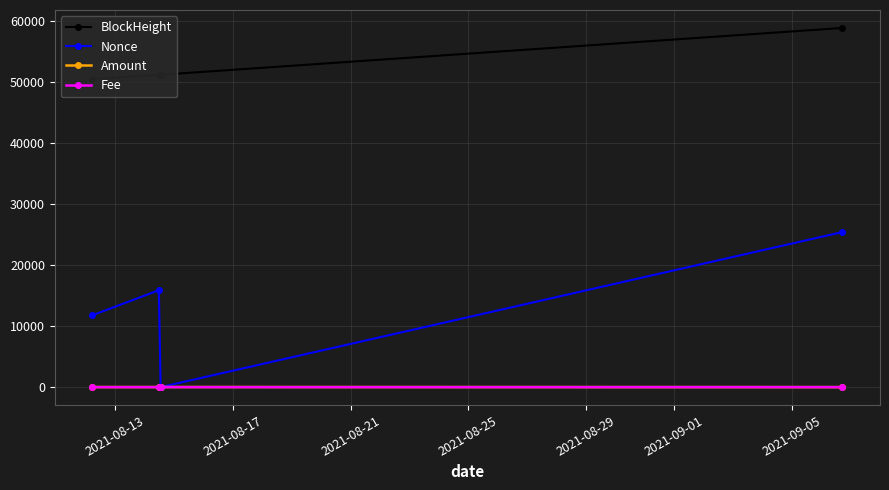

What is the greatest value displayed?

58807.0